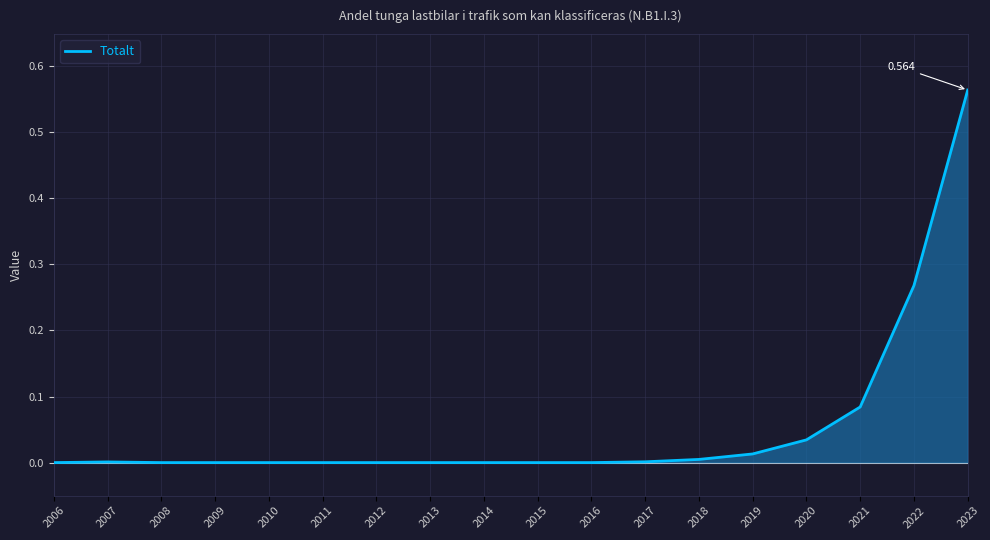

Reading left to right, what are all the values shown in this chart?

2006=0.0	2007=0.0	2008=0.0	2009=0.0	2010=0.0	2011=0.0	2012=0.0	2013=0.0	2014=0.0	2015=0.0	2016=0.0	2017=0.0	2018=0.0	2019=0.0	2020=0.0	2021=0.1	2022=0.3	2023=0.6